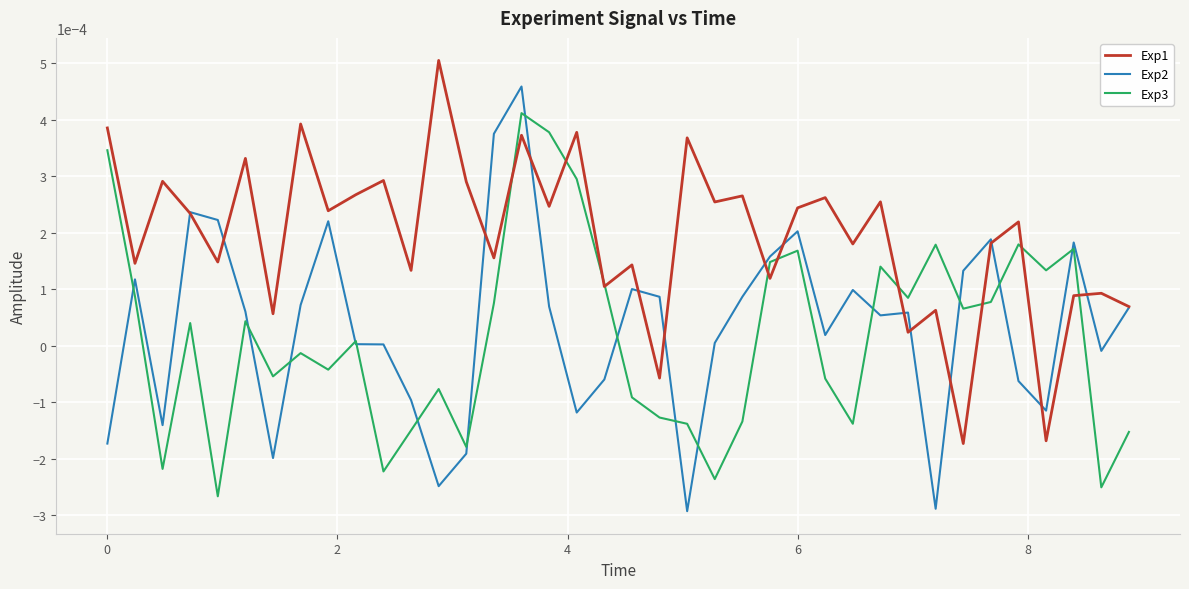

List the series in order of their peak value, highest first.

Exp1, Exp2, Exp3